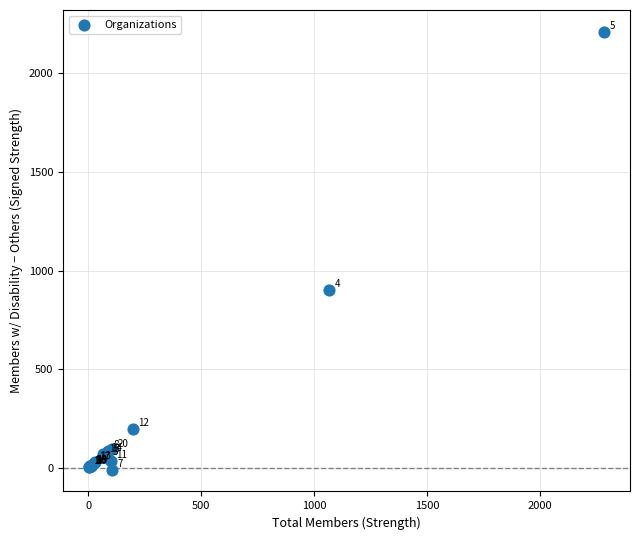

What Y value in the scatter plot is closest to 1100?

902